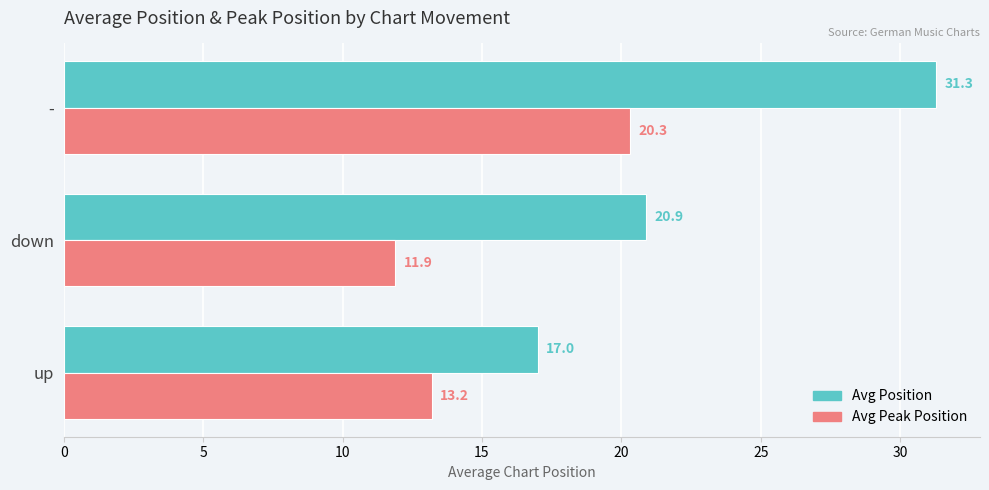

At which label does Avg Position reach its minimum?

up